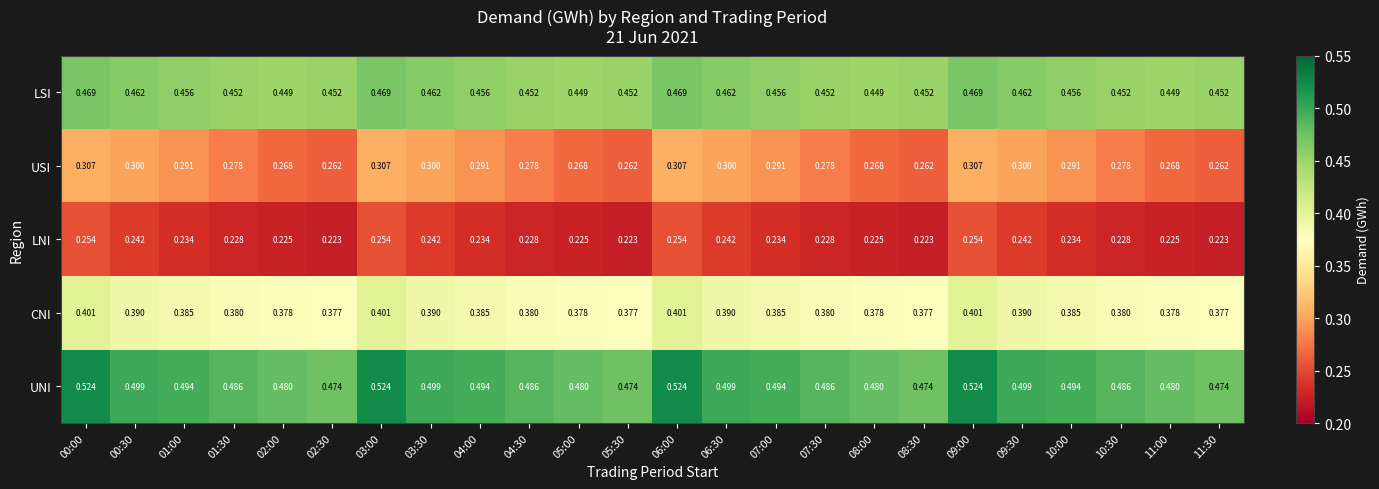

At 10:00, list the series in order from smallest to largest.

LNI, USI, CNI, LSI, UNI